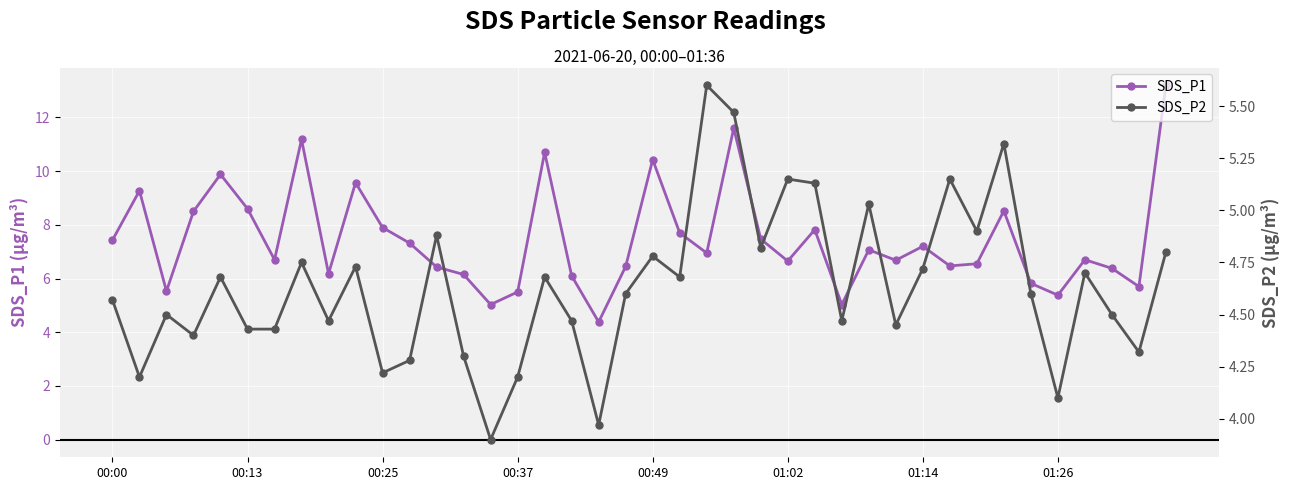

At which label does SDS_P1 first exceed 6?

00:00